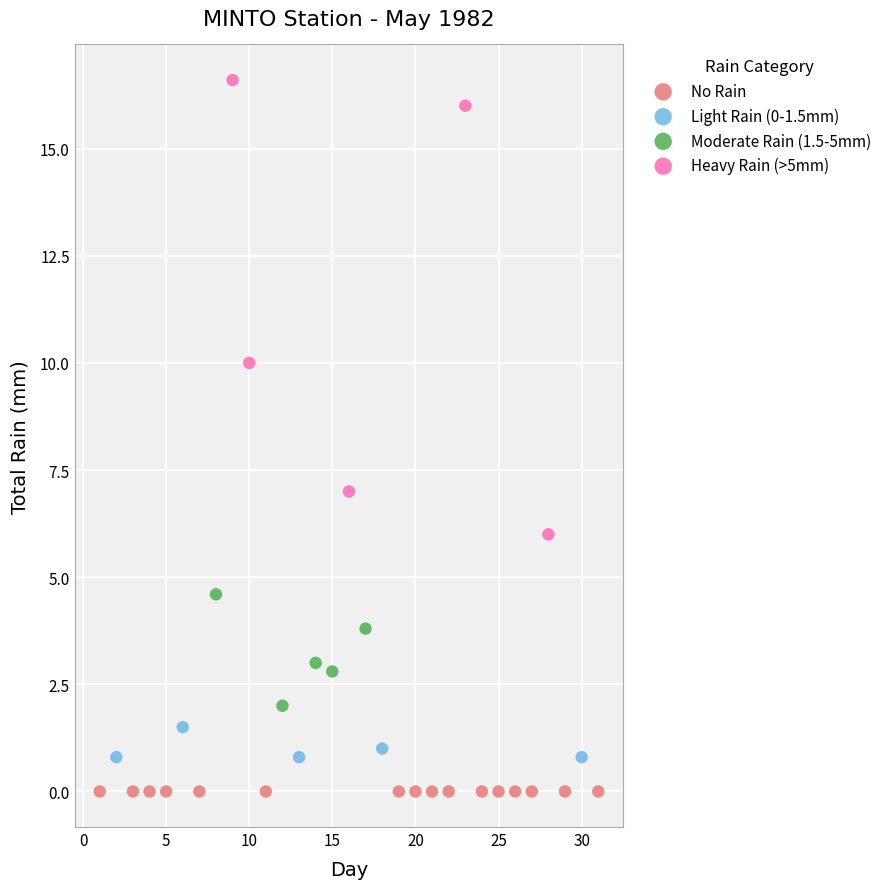

Which series contains the lowest Y value?

No Rain